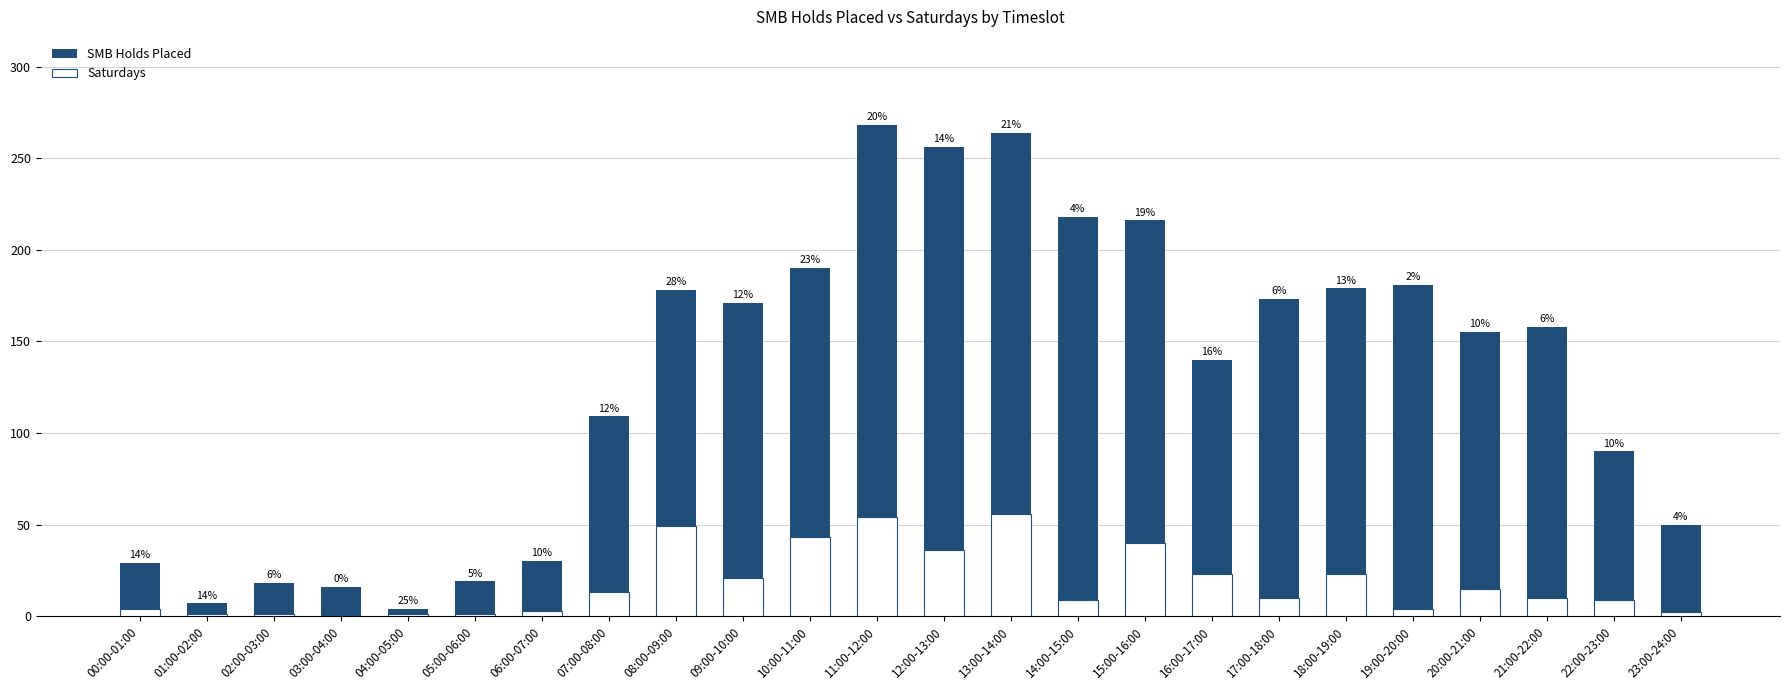

What is the average value of the SMB Holds Placed series?

130